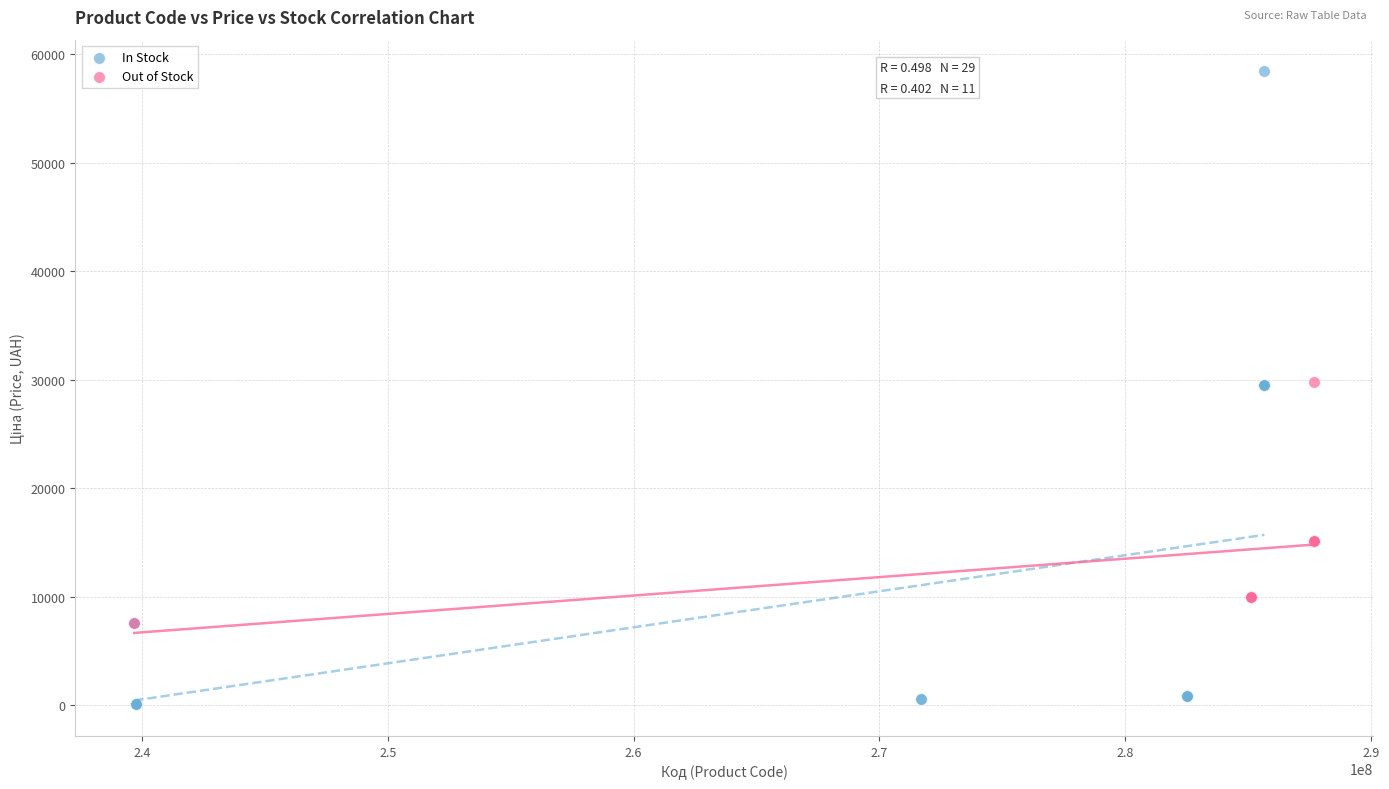

Which series has the widest spread of Y values?

In Stock